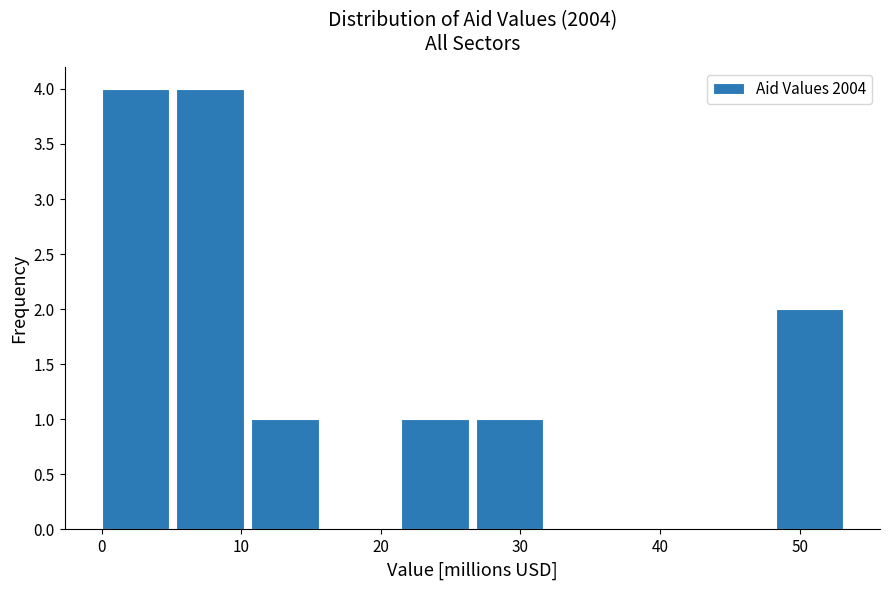

Reading left to right, list every bar in this chart as the range it spans on the x-axis followed by its height. Neither the bar edges nor the heights are printed on the chart, so give them approximately, as read against the axes.

0 to 5: 4
5 to 11: 4
11 to 16: 1
16 to 21: 0
21 to 27: 1
27 to 32: 1
32 to 38: 0
38 to 43: 0
43 to 48: 0
48 to 54: 2